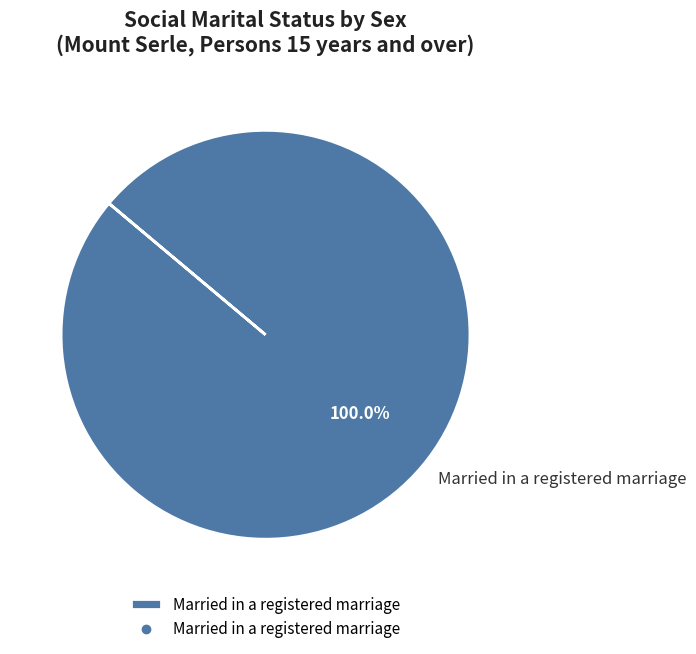

Rank the categories by value from highest to lowest.

Married in a registered marriage